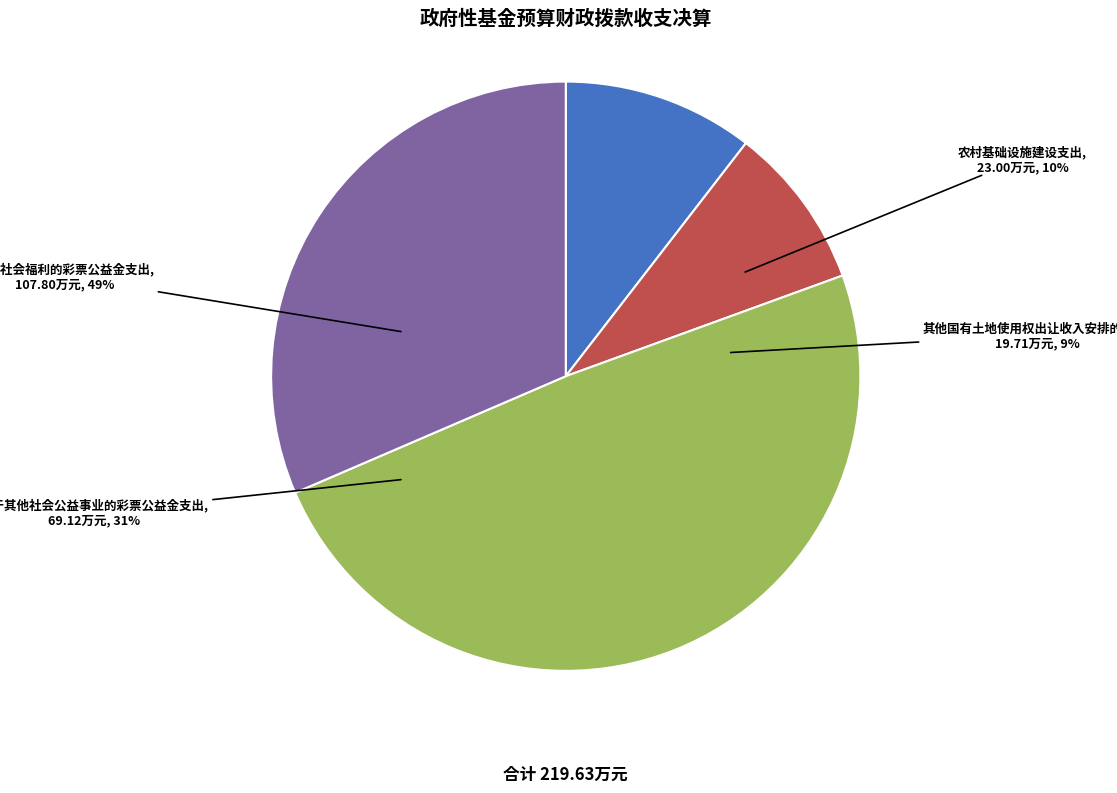

Which category has the smallest portion of the pie?

其他国有土地使用权出让收入安排的支出